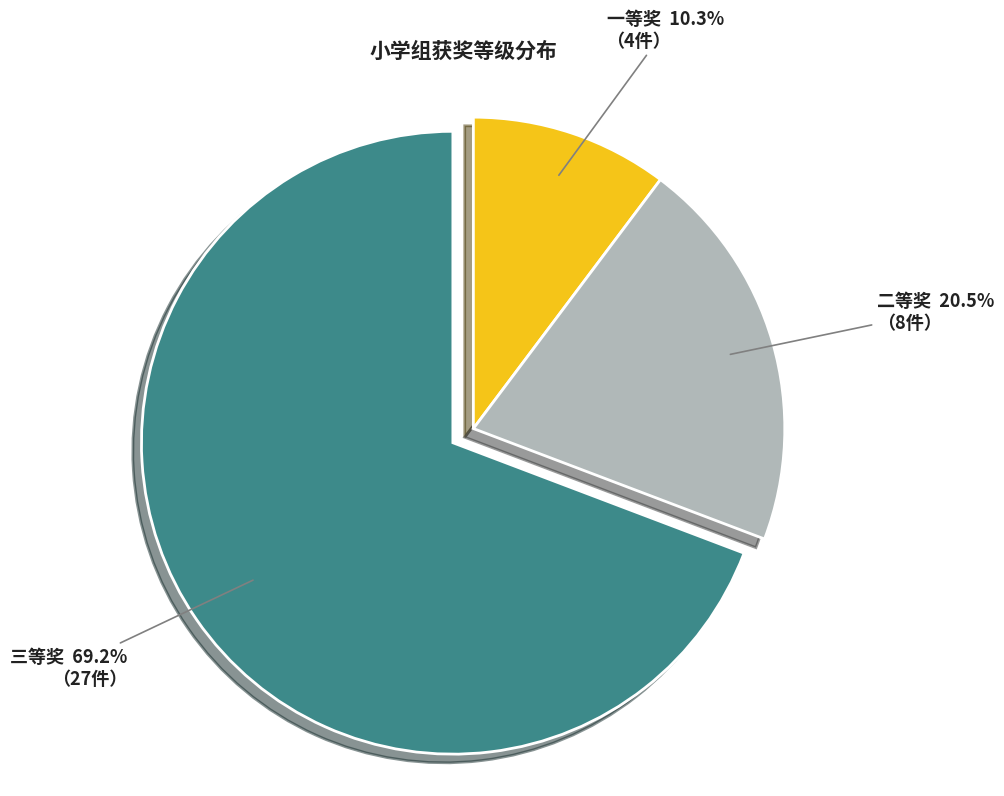

Count the number of slices in the pie.

3